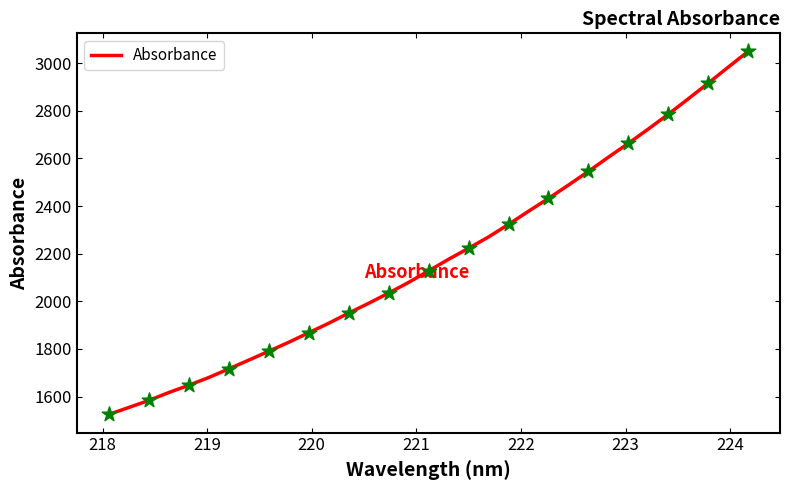

What is the minimum value shown in the chart?

1524.8